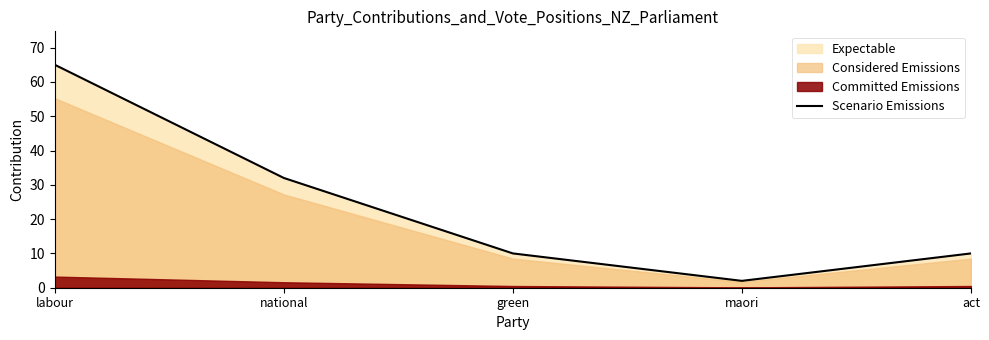

List the labels in order of value, largest first.

labour, national, green, act, maori